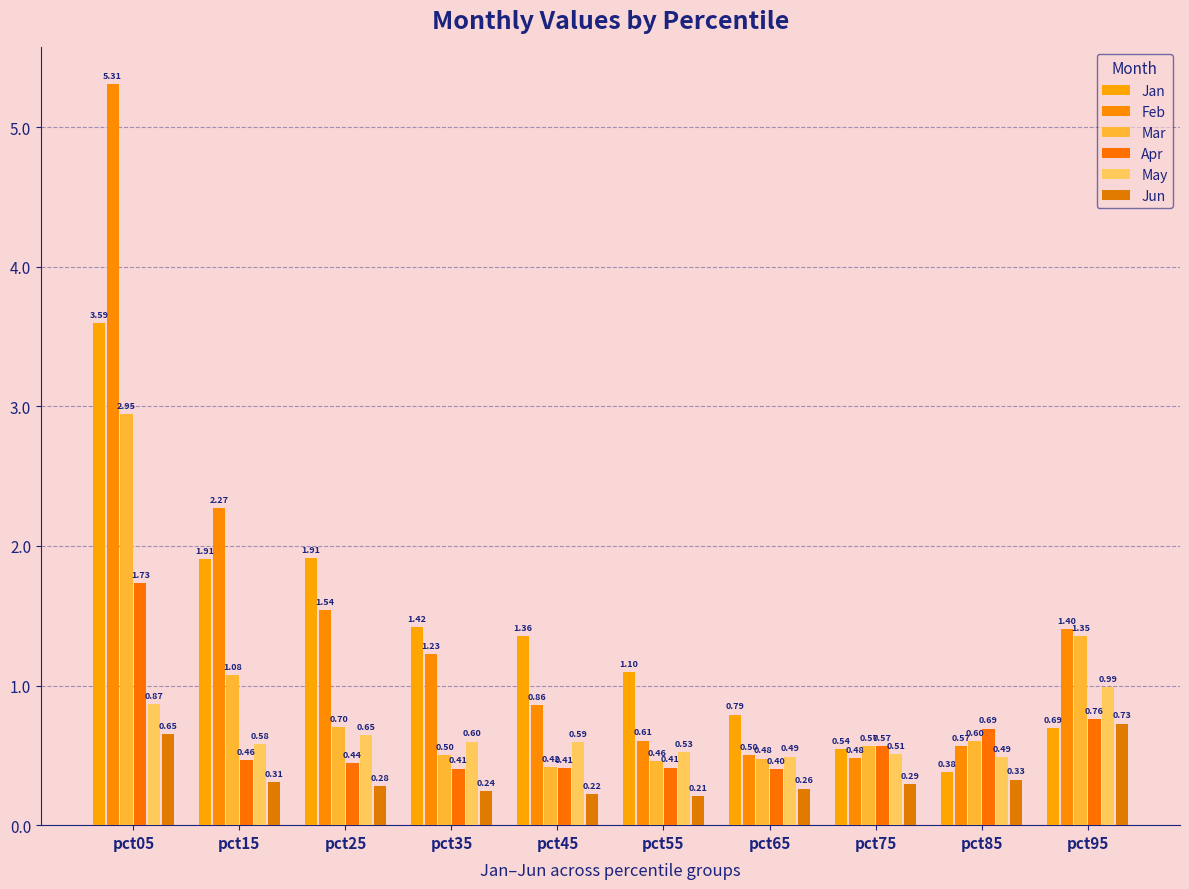

Reading left to right, extract all data points from this chart.

Jan: 3.6	1.9	1.9	1.4	1.4	1.1	0.8	0.5	0.4	0.7
Feb: 5.3	2.3	1.5	1.2	0.9	0.6	0.5	0.5	0.6	1.4
Mar: 2.9	1.1	0.7	0.5	0.4	0.5	0.5	0.6	0.6	1.4
Apr: 1.7	0.5	0.4	0.4	0.4	0.4	0.4	0.6	0.7	0.8
May: 0.9	0.6	0.6	0.6	0.6	0.5	0.5	0.5	0.5	1.0
Jun: 0.7	0.3	0.3	0.2	0.2	0.2	0.3	0.3	0.3	0.7